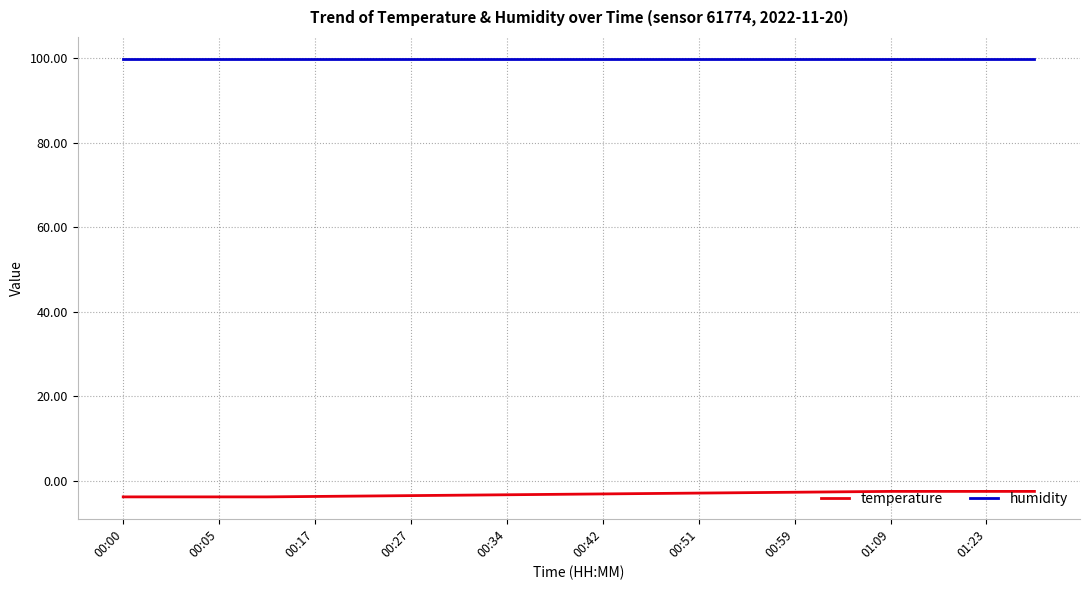

Rank the series by their average value, from lowest to highest.

temperature, humidity